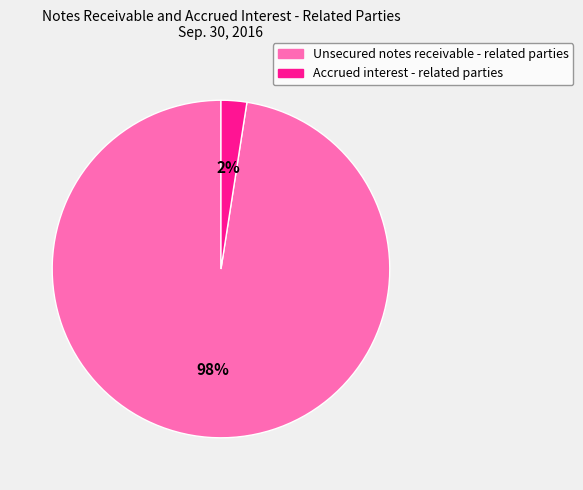

What is the largest slice in the pie chart?

Unsecured notes receivable - related parties